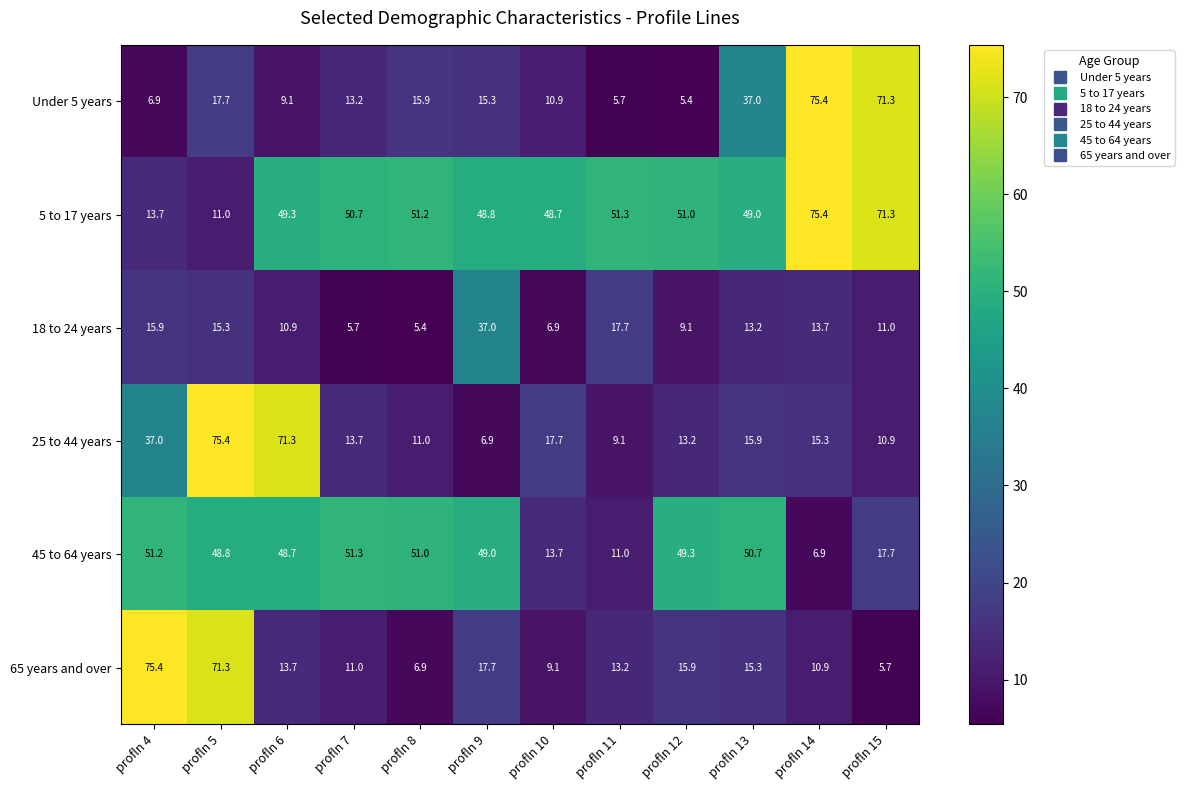

Which series has the largest total across all categories?

5 to 17 years